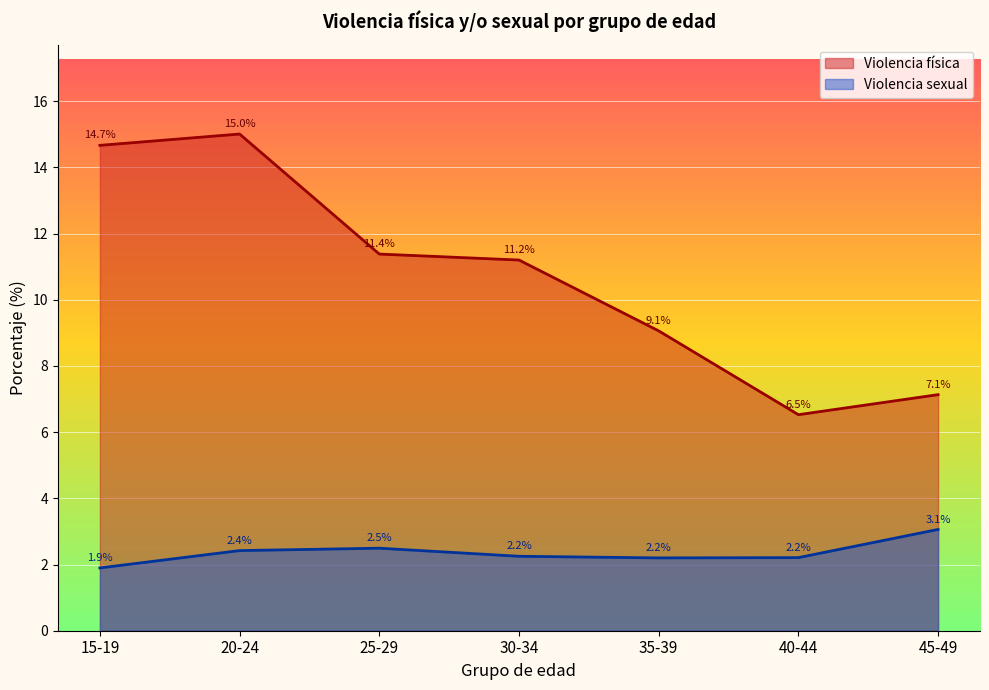

Reading left to right, transcribe all the data shown in this chart.

Violencia física: 15-19=14.7	20-24=15.0	25-29=11.4	30-34=11.2	35-39=9.1	40-44=6.5	45-49=7.1
Violencia sexual: 15-19=1.9	20-24=2.4	25-29=2.5	30-34=2.2	35-39=2.2	40-44=2.2	45-49=3.1